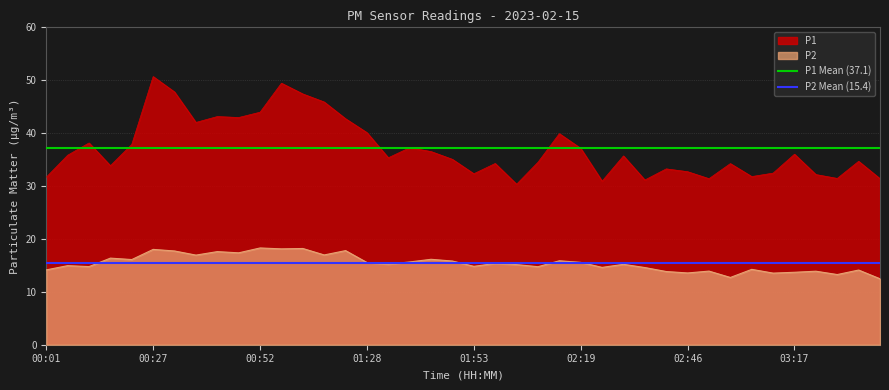

Does the chart display data point markers on the line(s)?

No